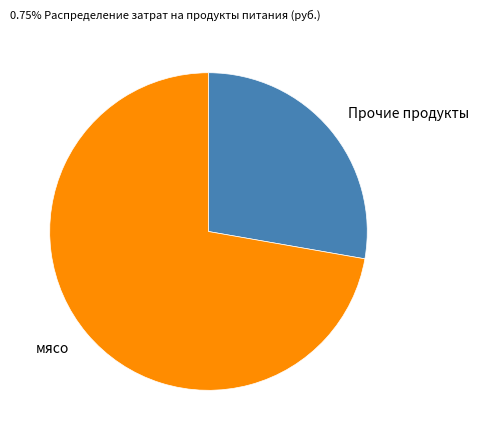

Rank the categories by value from highest to lowest.

мясо, Прочие продукты